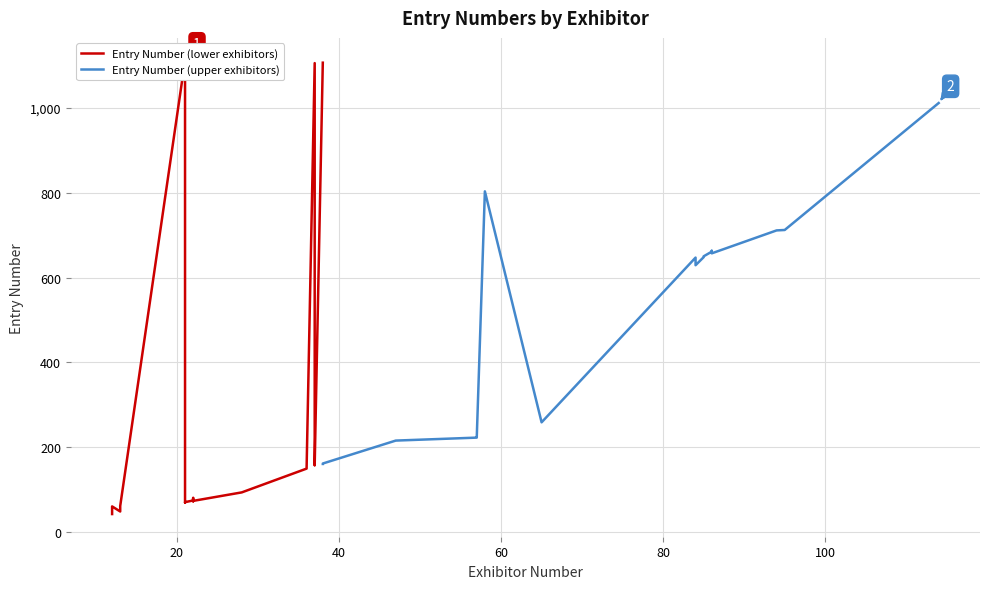

Is it true that Exhibitor Number equals 12 at 12?

True